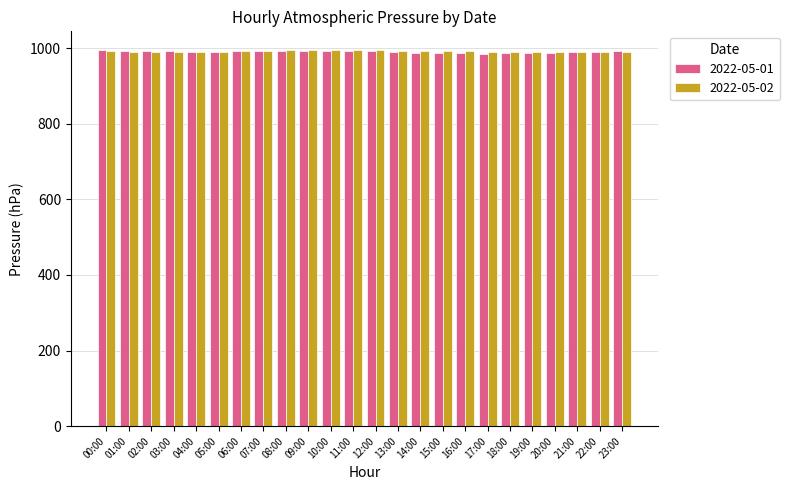

True or false: 2022-05-01 has a value of 988.1 at 20:00.

True